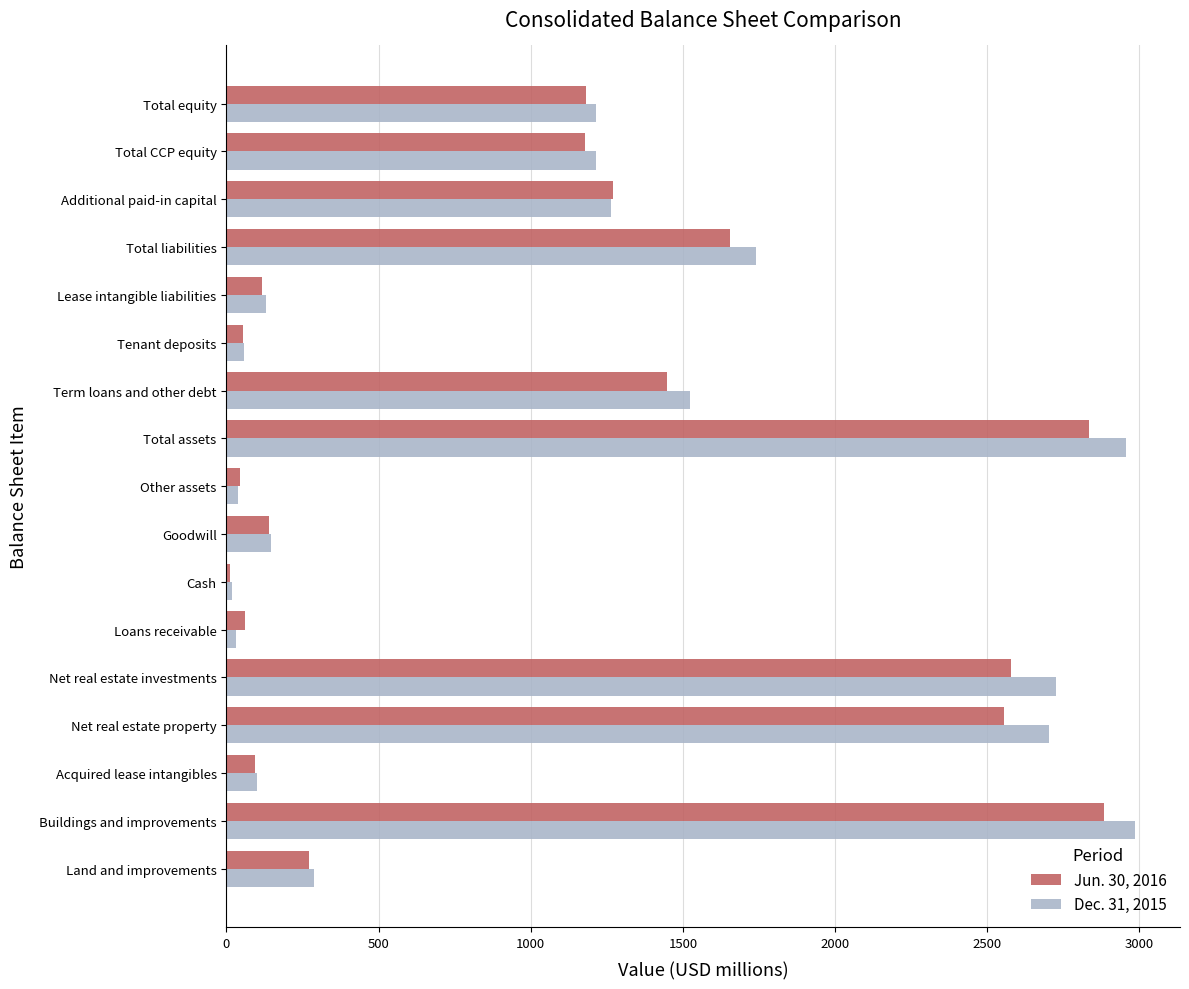

What is the total value across all series at Buildings and improvements?

5869.5